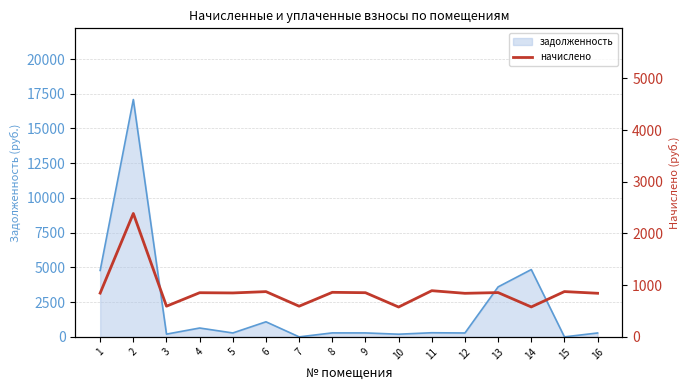

Is it true that the value at 10 is 577.2?

True